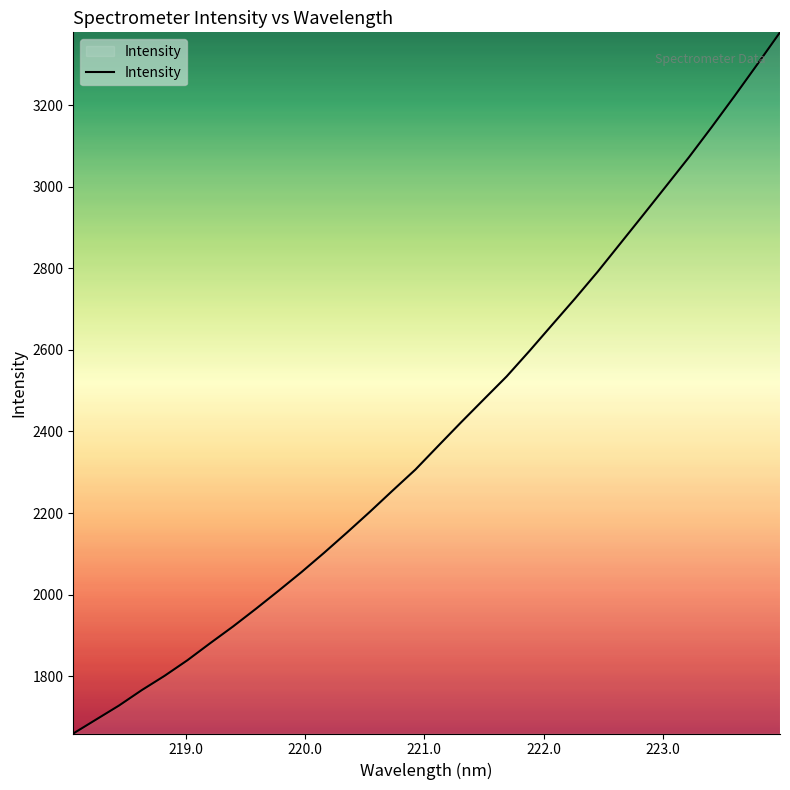

What is the smallest value displayed?

1659.4